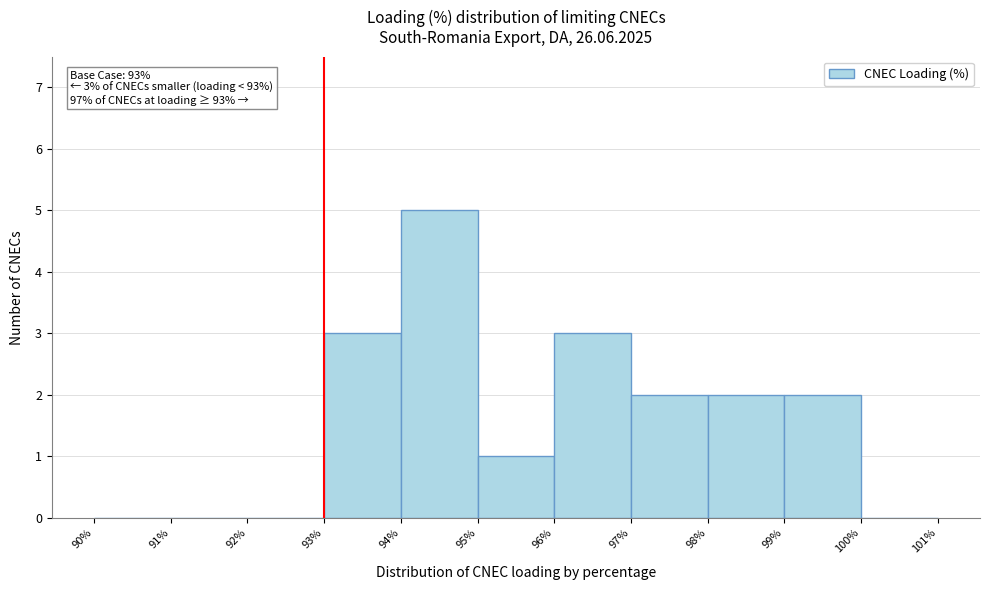

Which range on the x-axis has the tallest bar?

94% to 95%